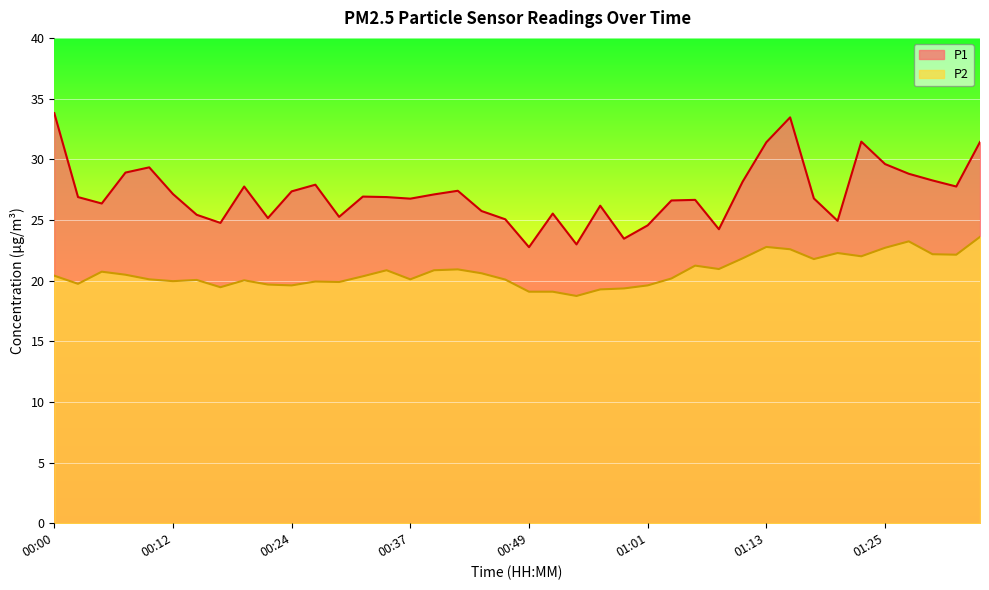

List the labels in order of P1 value, largest first.

00:00, 01:16, 01:23, 01:35, 01:13, 01:25, 00:10, 00:07, 01:28, 01:30, 01:11, 00:27, 00:20, 01:33, 00:41, 00:24, 00:12, 00:39, 00:32, 00:02, 00:34, 01:18, 00:37, 01:06, 01:03, 00:05, 00:56, 00:44, 00:51, 00:15, 00:29, 00:22, 00:46, 01:20, 00:17, 01:01, 01:08, 00:58, 00:54, 00:49